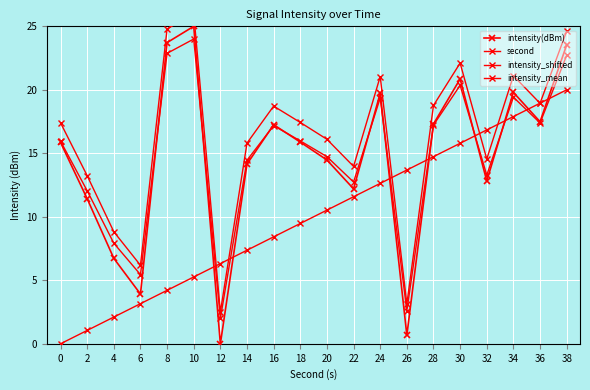

Is it true that intensity_shifted equals 12.1 at 2?

True